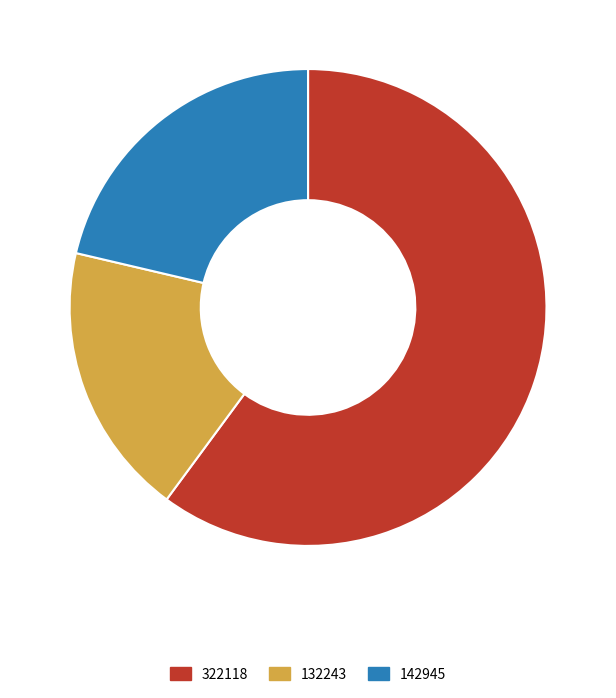

Which category has the biggest portion of the pie?

322118